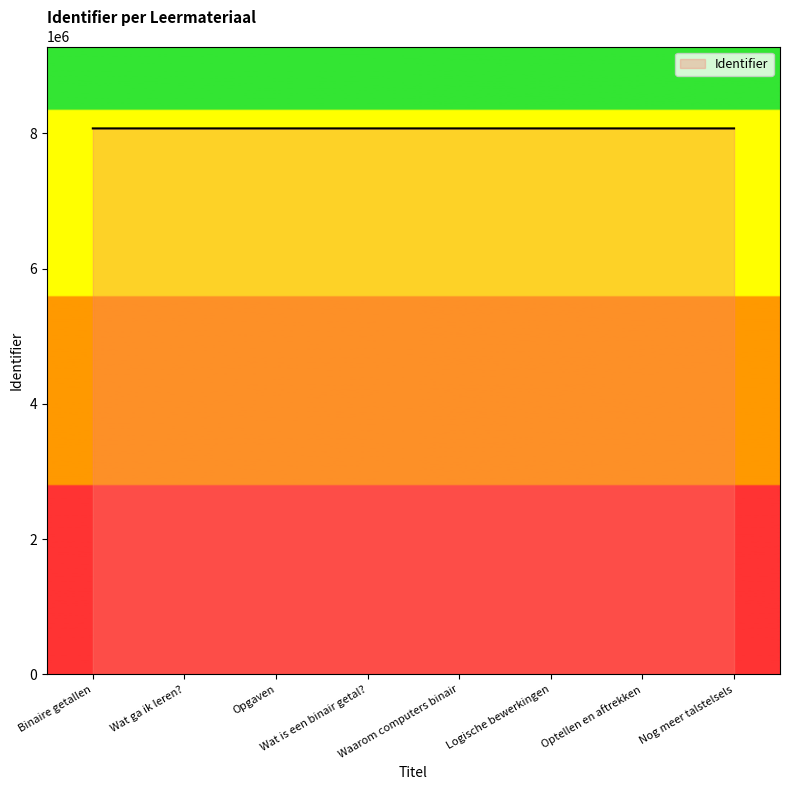

Approximately how many times larger is the value at Wat ga ik leren? compared to Wat is een binair getal??

1.0